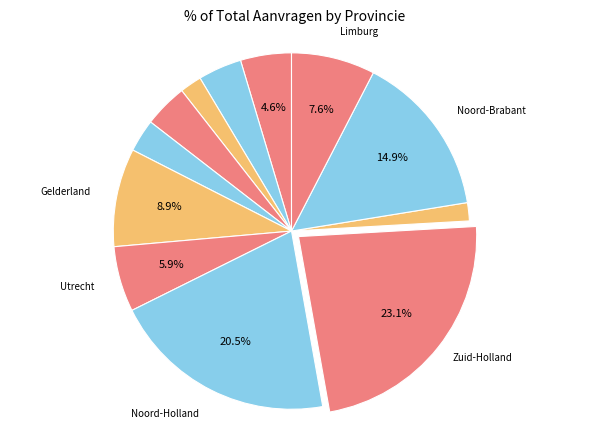

How many slices are in this pie chart?

12